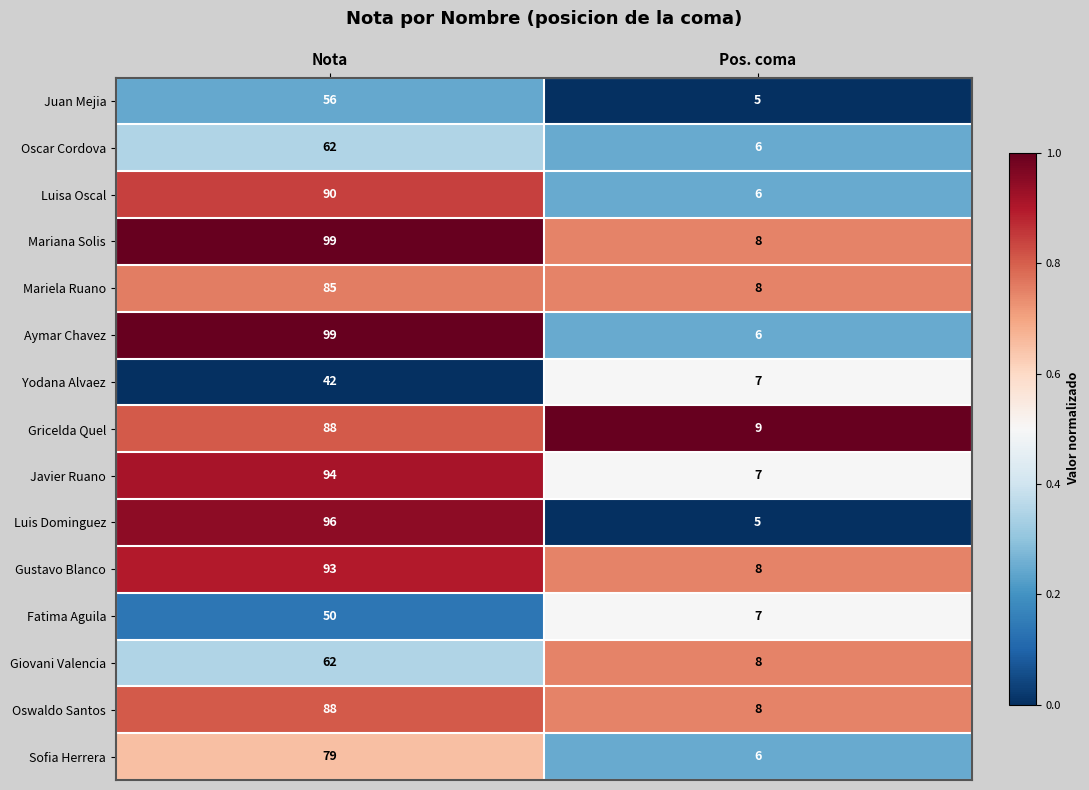

Rank the categories by Oscar Cordova value from highest to lowest.

Nota, Pos. coma